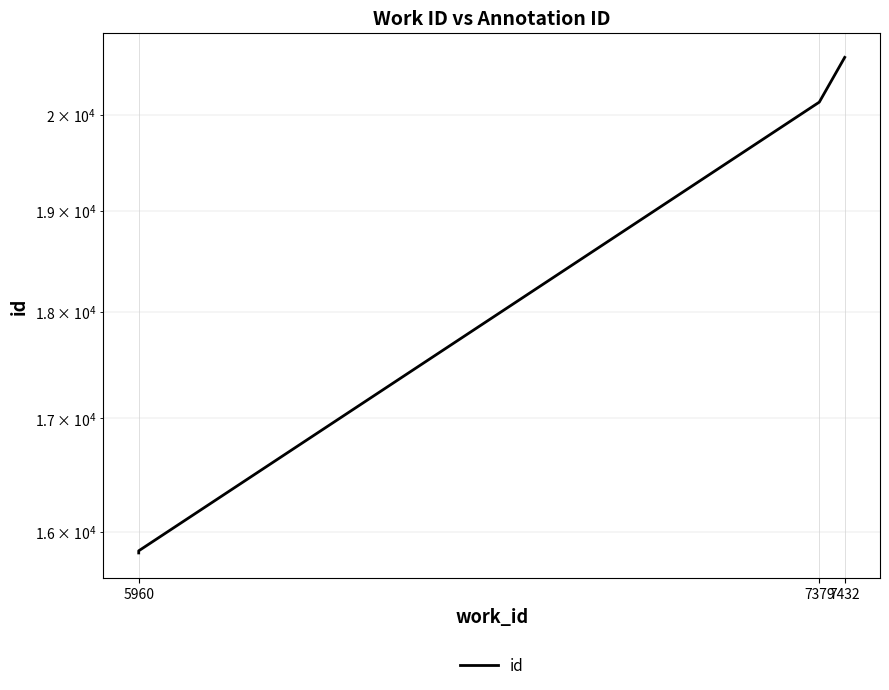

Is this an area chart (filled region under the line)?

No